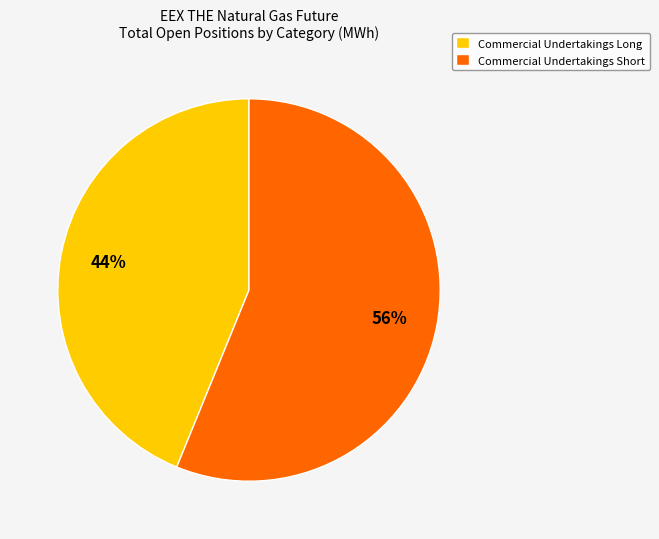

True or false: Commercial Undertakings Short accounts for 56% of the total.

True